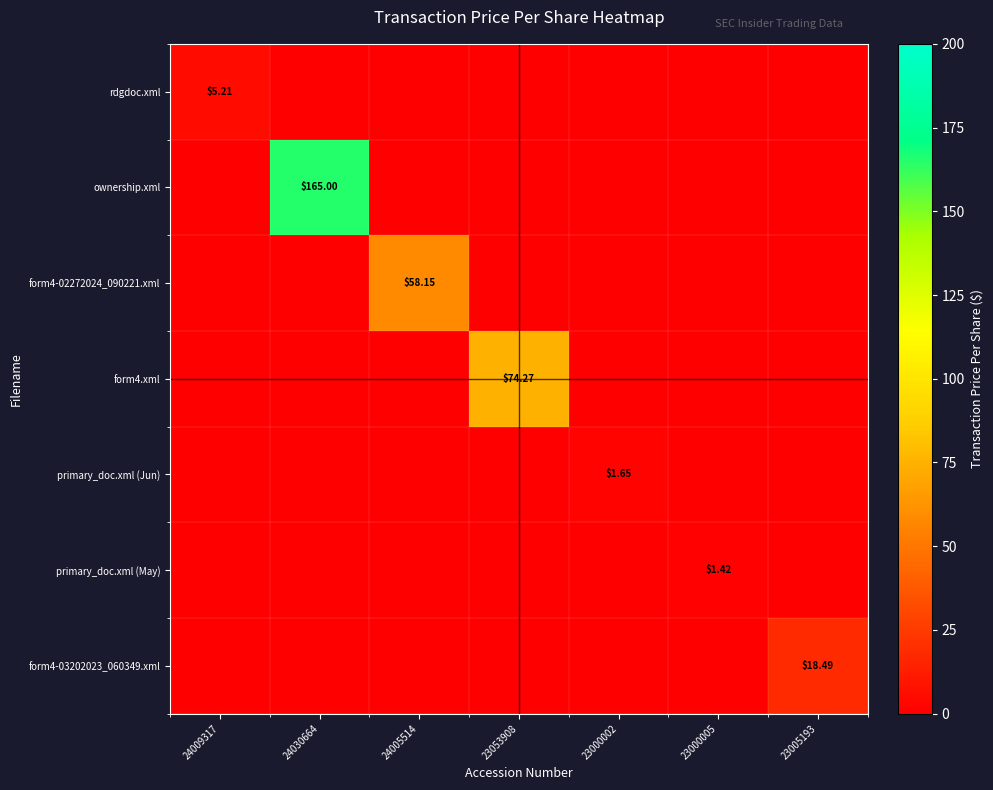

At which category is the sum across all series the highest?

24030664